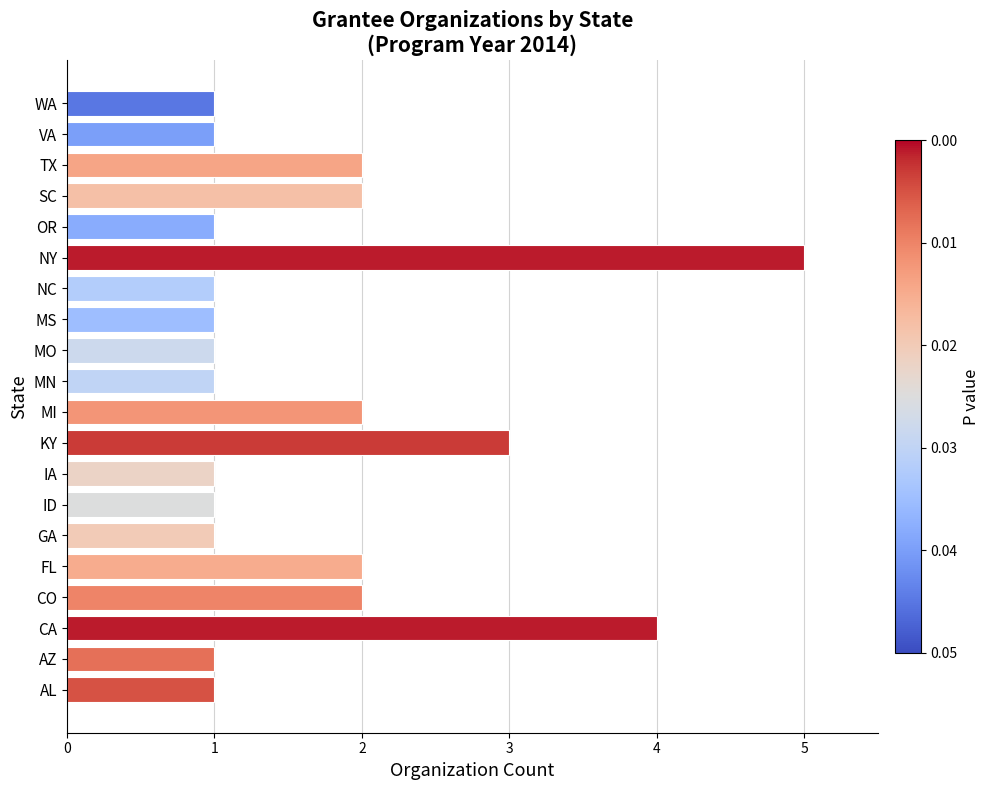

Are the bars grouped side by side (vs. stacked)?

No